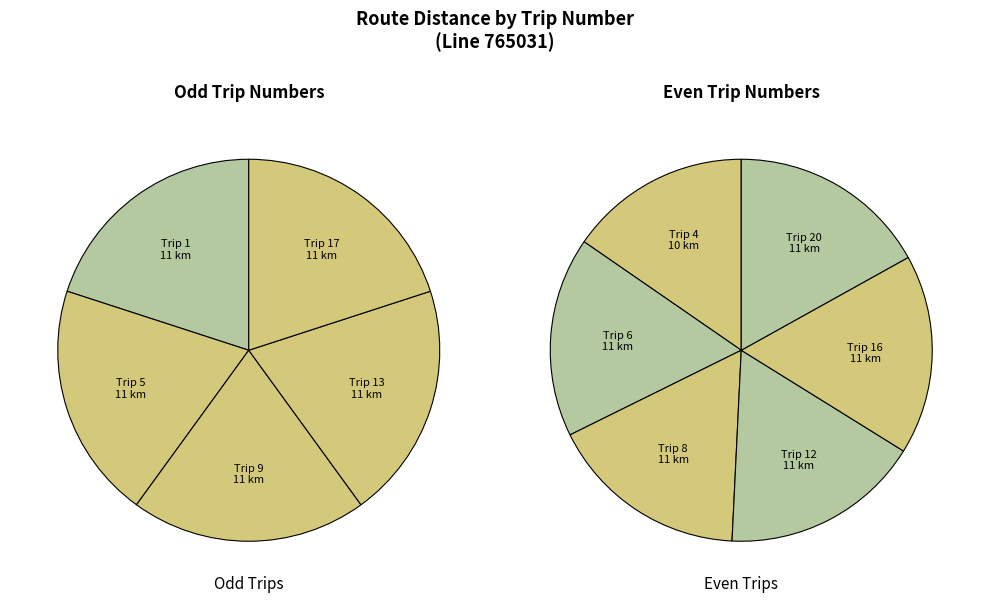

What percentage is the 17 slice, to the nearest percent?

9%